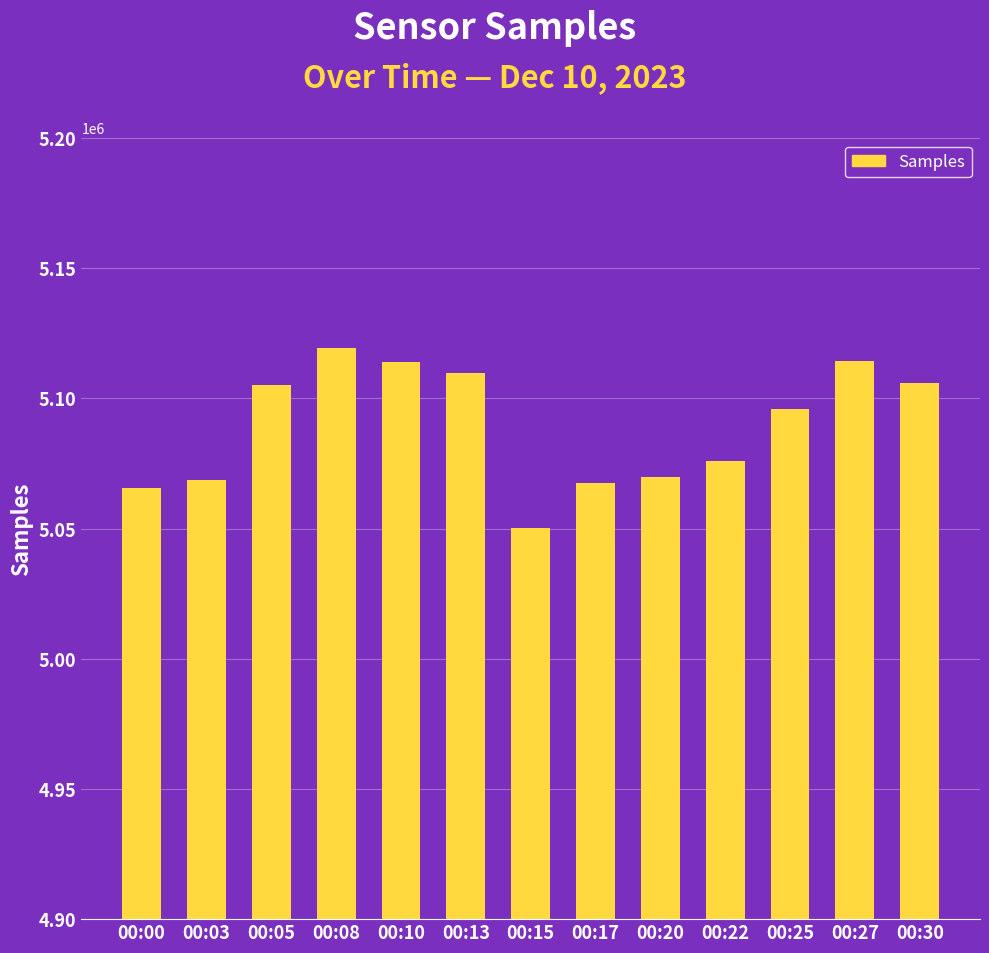

What is the value of the 13th bar from the left?

5105824